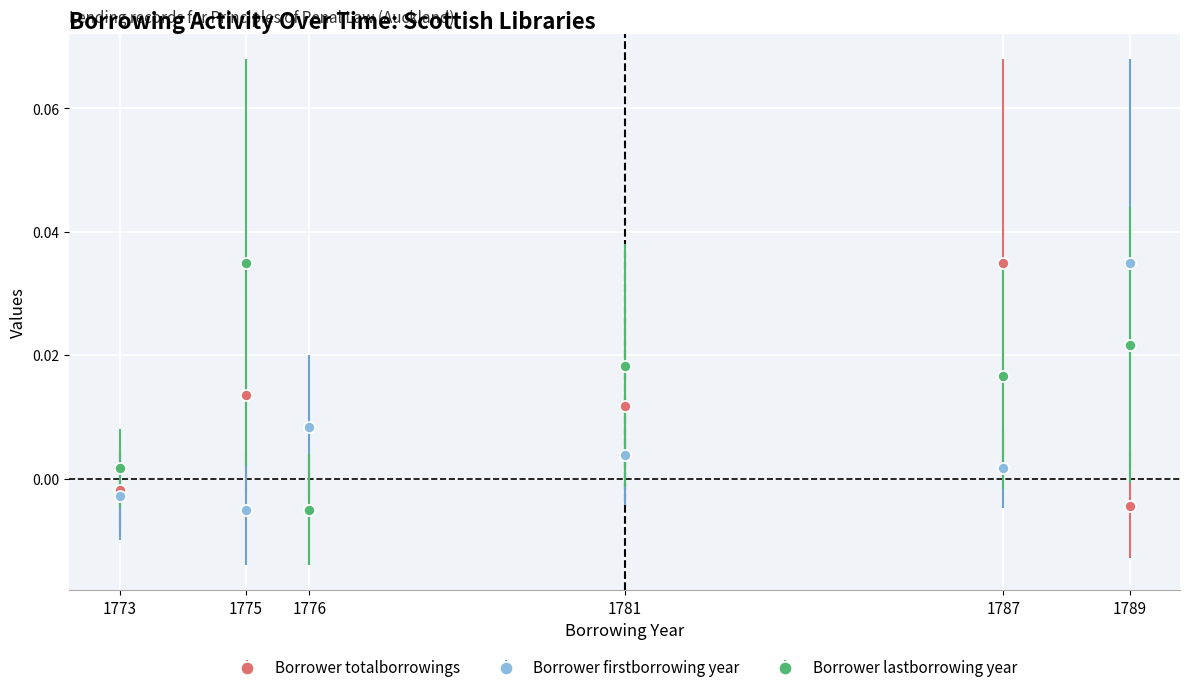

How many lines are shown in the chart?

3